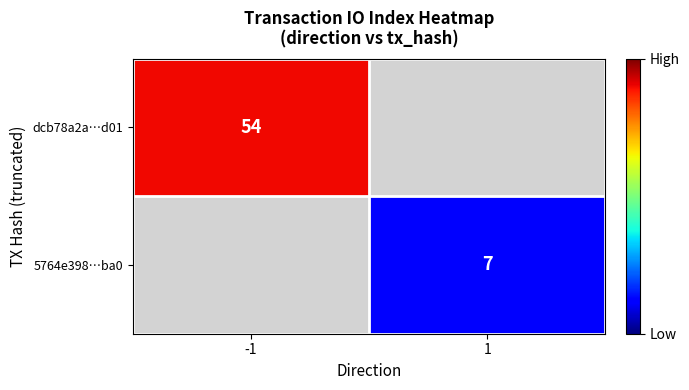

Is it true that dcb78a2a…d01 equals 33 at -1?

False